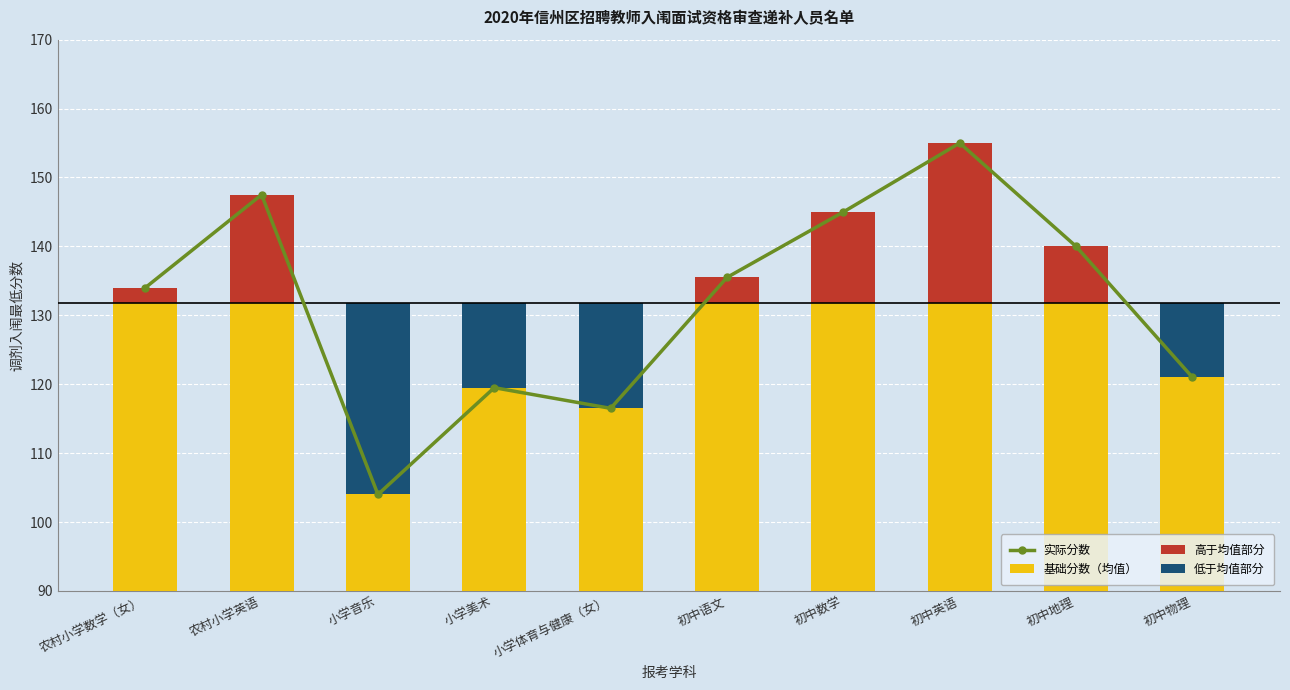

How many data points does each series have?

10